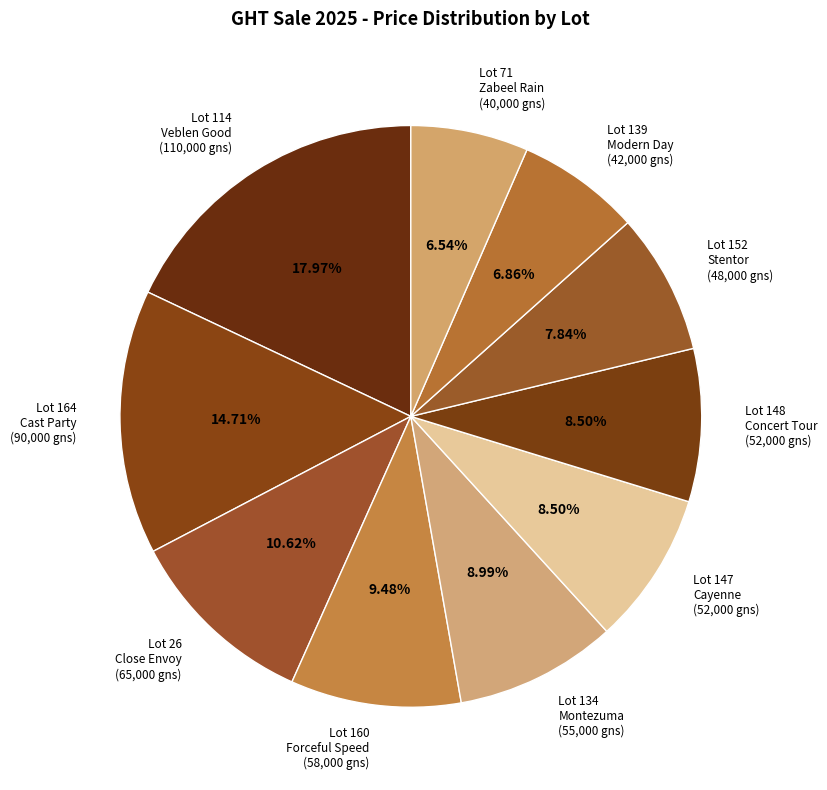

What is the ratio of the value at Lot 114 Veblen Good (110,000 gns) to the value at Lot 134 Montezuma (55,000 gns)?

2.0